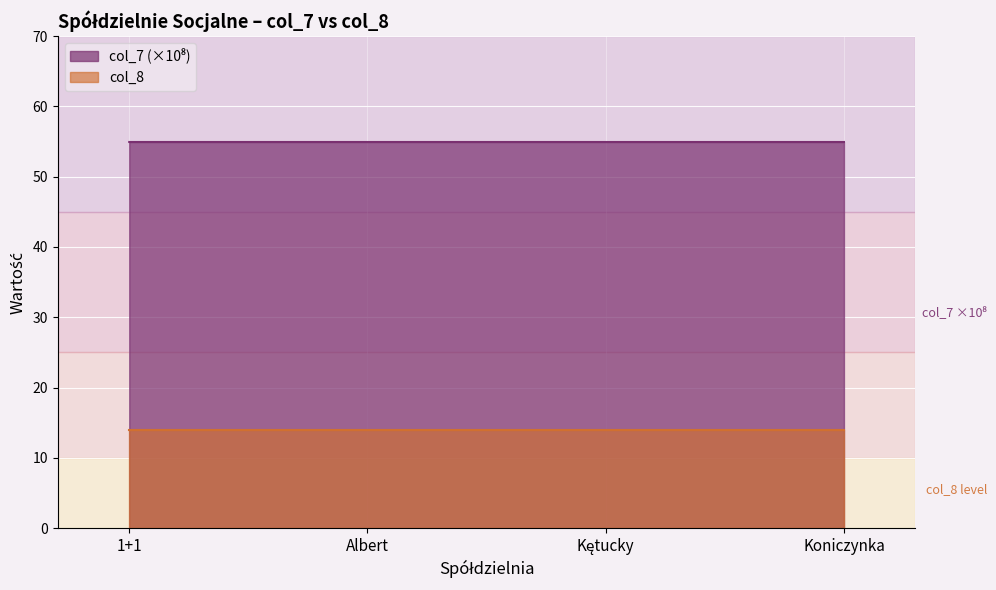

What position from the left is Kętucky?

3